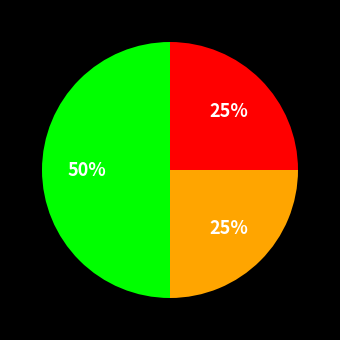

How many slices are in this pie chart?

3